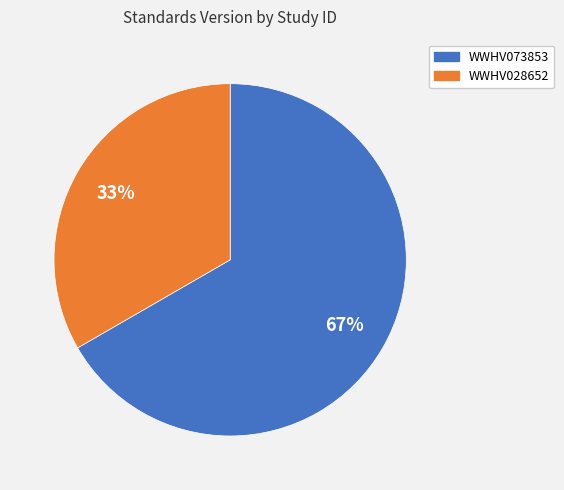

Does WWHV073853 account for over 50% of the chart?

Yes